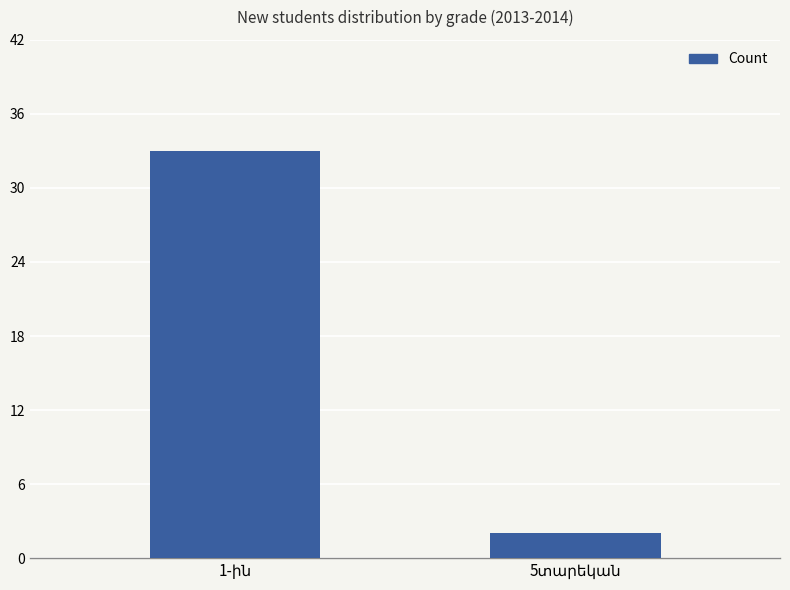

Reading left to right, extract all data points from this chart.

33	2